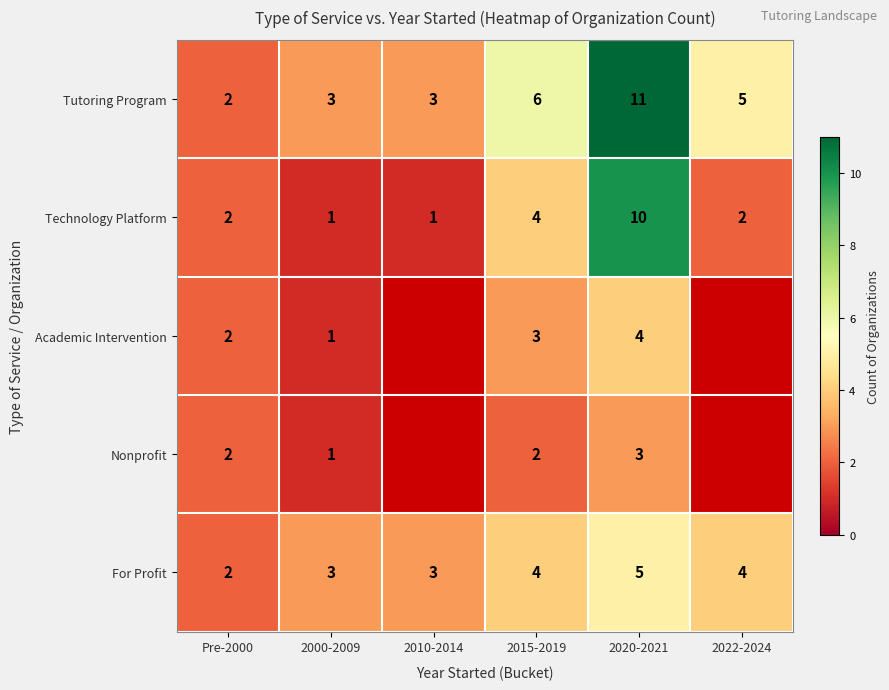

What is the sum of the Technology Platform values at 2020-2021 and 2022-2024?

12